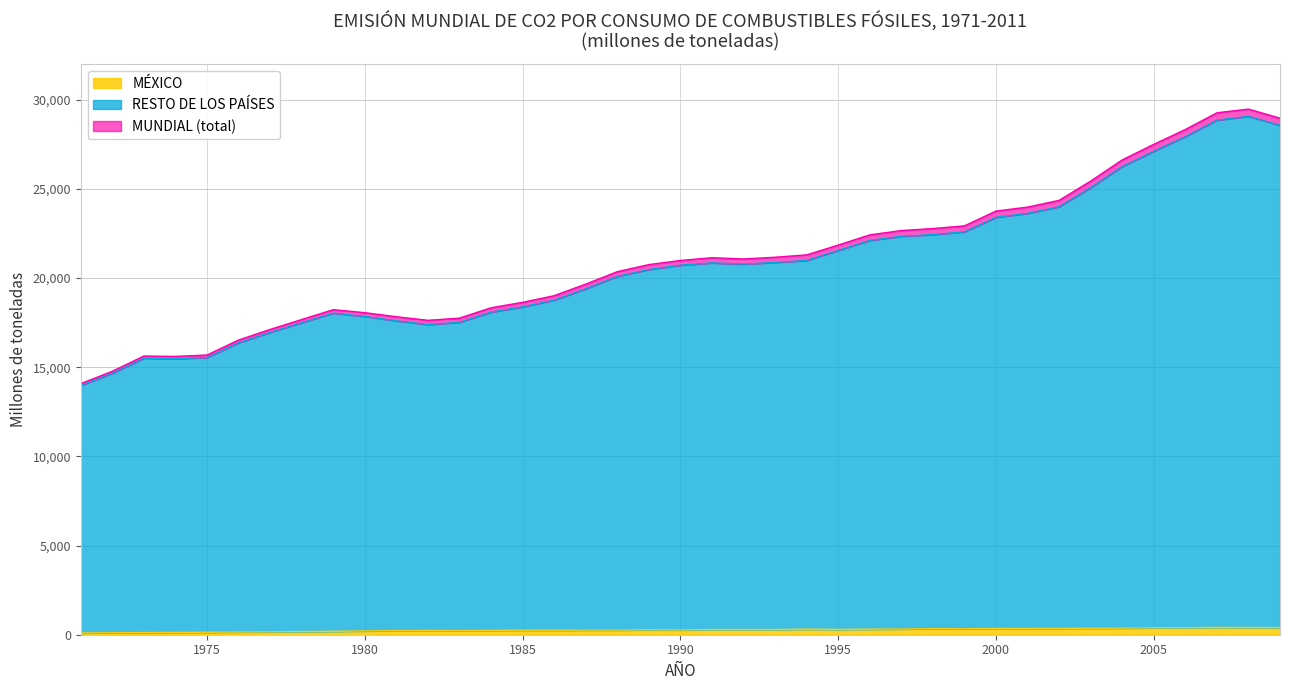

Reading left to right, extract all data points from this chart.

MUNDIAL: 1971=14079.8	1972=14774.1	1973=15628.0	1974=15607.7	1975=15685.0	1976=16525.4	1977=17120.2	1978=17677.1	1979=18227.6	1980=18061.0	1981=17833.2	1982=17631.8	1983=17754.4	1984=18335.0	1985=18641.4	1986=19013.2	1987=19661.2	1988=20359.3	1989=20755.6	1990=20988.7	1991=21143.1	1992=21074.0	1993=21169.8	1994=21301.5	1995=21851.0	1996=22422.8	1997=22666.0	1998=22778.1	1999=22928.2	2000=23758.6	2001=23979.9	2002=24358.5	2003=25439.2	2004=26627.6	2005=27501.4	2006=28332.5	2007=29268.2	2008=29477.9	2009=28966.4
RESTO DE LOS PAÍSES: 1971=13982.8	1972=14664.0	1973=15506.6	1974=15475.9	1975=15546.2	1976=16375.6	1977=16961.2	1978=17501.0	1979=18037.2	1980=17848.9	1981=17604.5	1982=17393.0	1983=17522.2	1984=18093.6	1985=18389.8	1986=18764.4	1987=19401.8	1988=20099.2	1989=20481.7	1990=20723.4	1991=20853.1	1992=20781.6	1993=20879.9	1994=20990.8	1995=21554.0	1996=22113.2	1997=22346.3	1998=22439.7	1999=22593.9	2000=23409.1	2001=23629.9	2002=24001.8	2003=25076.0	2004=26258.8	2005=27115.6	2006=27937.6	2007=28858.1	2008=29073.9	2009=28566.4
MÉXICO: 1971=97.1	1972=110.2	1973=121.4	1974=131.8	1975=138.8	1976=149.8	1977=158.9	1978=176.1	1979=190.4	1980=212.1	1981=228.6	1982=238.8	1983=232.2	1984=241.5	1985=251.6	1986=248.8	1987=259.5	1988=260.1	1989=273.8	1990=265.3	1991=290.0	1992=292.3	1993=290.0	1994=310.7	1995=297.0	1996=309.6	1997=319.7	1998=338.4	1999=334.3	2000=349.6	2001=350.0	2002=356.7	2003=363.2	2004=368.8	2005=385.8	2006=394.9	2007=410.1	2008=404.0	2009=399.9